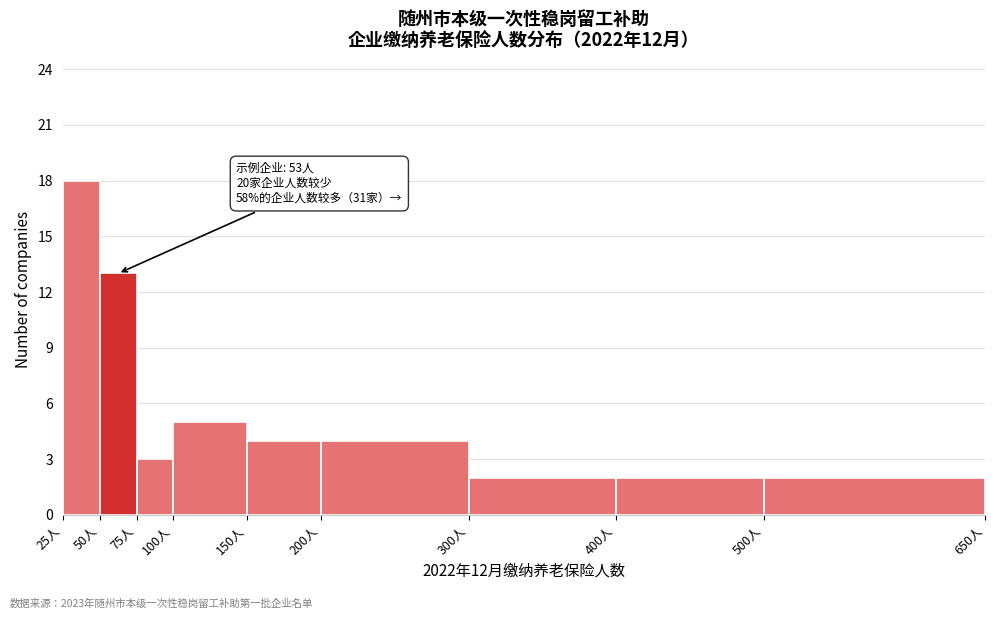

Which range on the x-axis has the tallest bar?

25 to 50